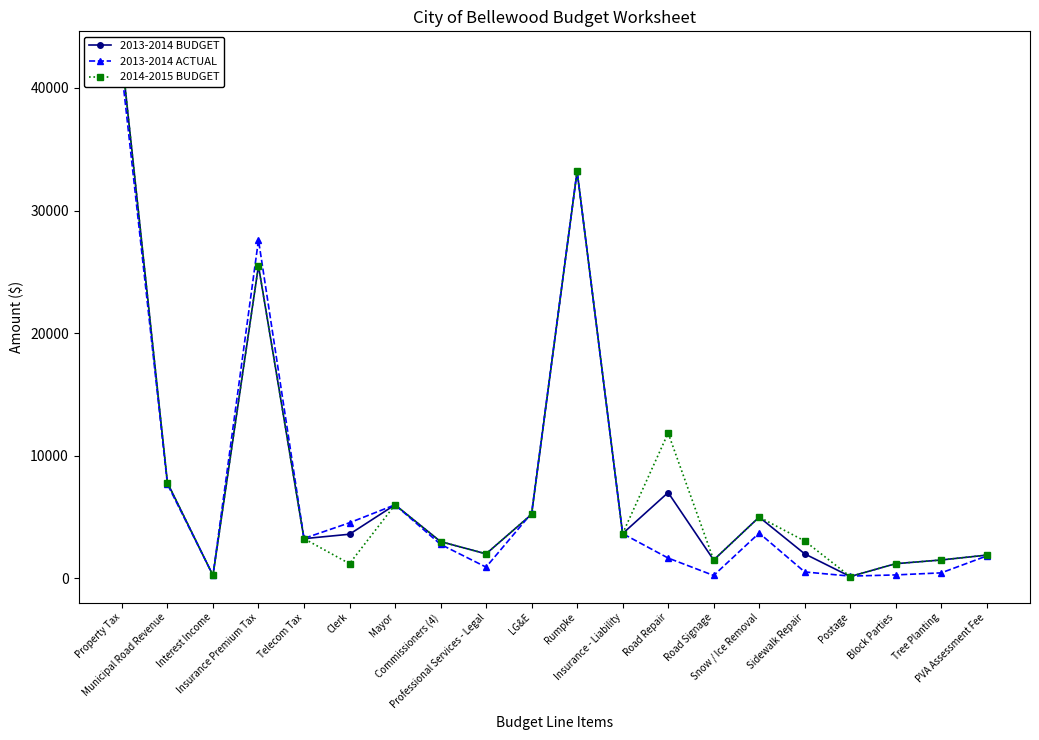

Rank the categories by 2013-2014 BUDGET value from lowest to highest.

Postage, Interest Income, Block Parties, Road Signage, Tree Planting, PVA Assessment Fee, Professional Services - Legal, Sidewalk Repair, Commissioners (4), Telecom Tax, Clerk, Insurance - Liability, Snow / Ice Removal, LG&E, Mayor, Road Repair, Municipal Road Revenue, Insurance Premium Tax, Rumpke, Property Tax